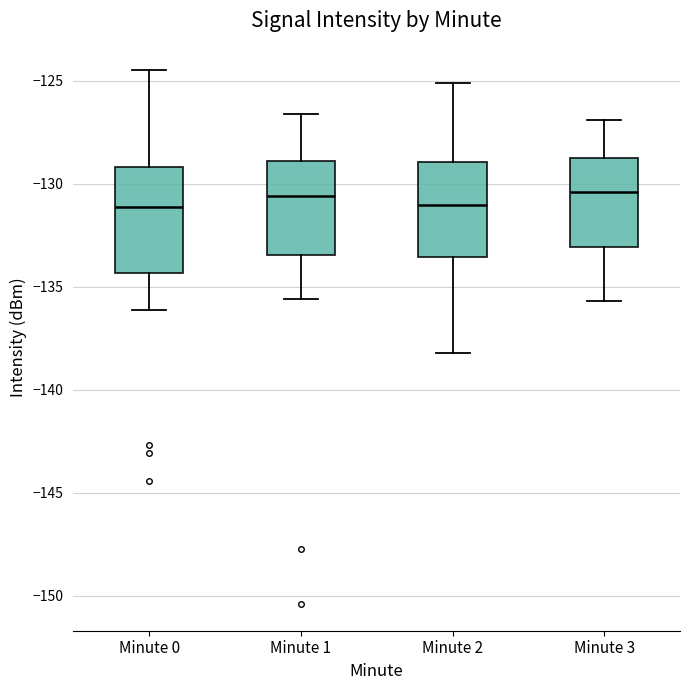

Comparing the boxes themselves (not the whiskers), which one is the tallest?

Minute 0